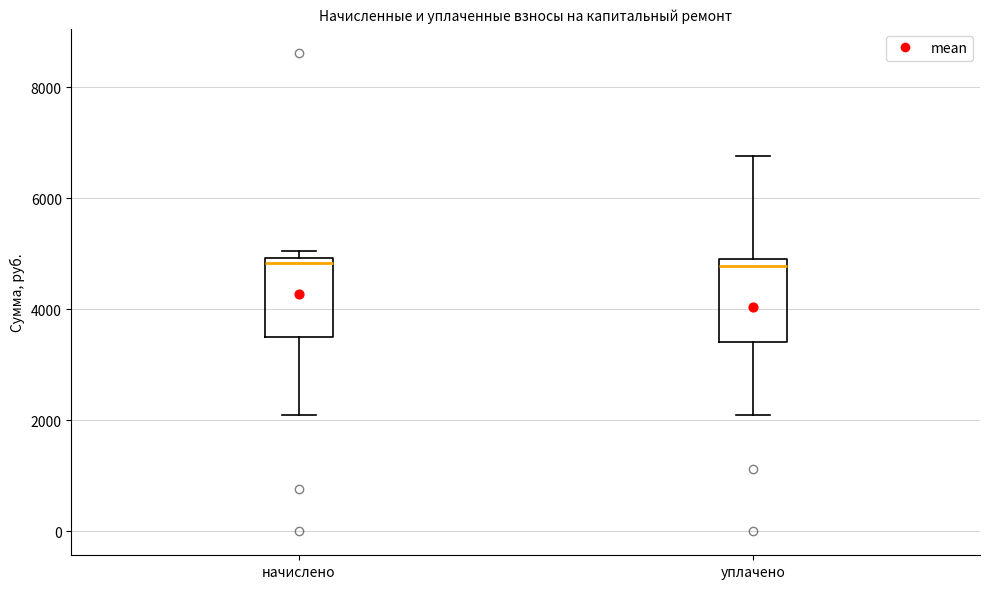

Reading left to right, transcribe this box plot: for each box, give where its median line is, the range the box spans, and where its two whiskers end, as read against the y-axis. The values are not printed on the chart, so give them approximately, as read against the axis.

начислено: median 4800, box 3400 to 5000, whiskers 2000 to 5000 (just above the box's upper edge)
уплачено: median 4800 (just below the box's upper edge), box 3400 to 4800, whiskers 2000 to 6800